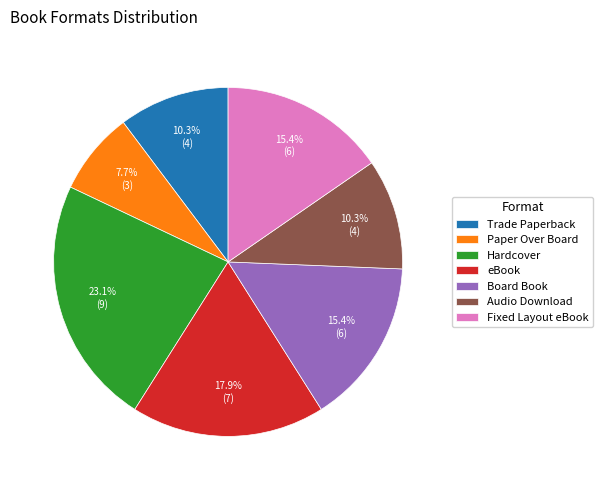

To the nearest percent, what percentage of the pie is Hardcover?

23%